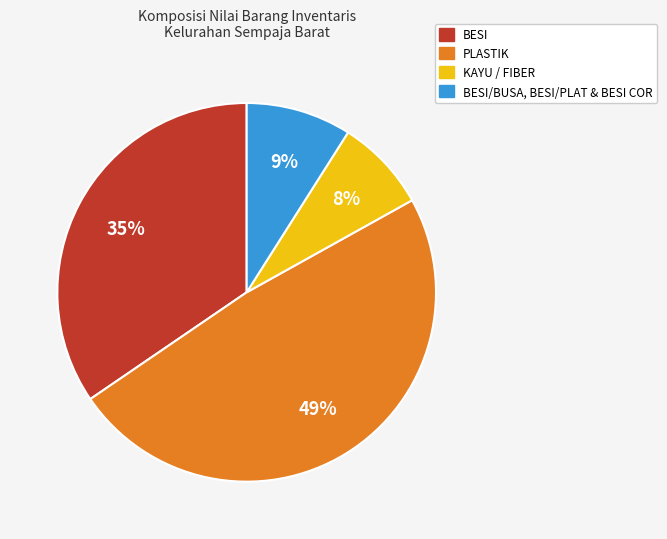

To the nearest percent, what is the average slice percentage?

25%